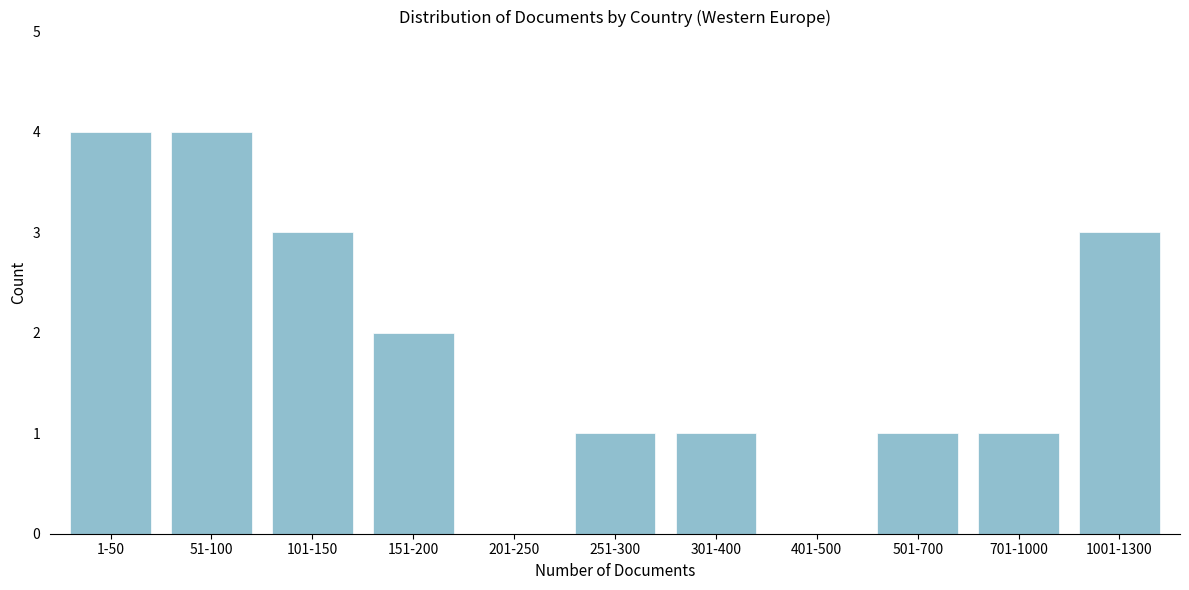

Reading left to right, extract all data points from this chart.

1-50=4	51-100=4	101-150=3	151-200=2	201-250=0	251-300=1	301-400=1	401-500=0	501-700=1	701-1000=1	1001-1300=3